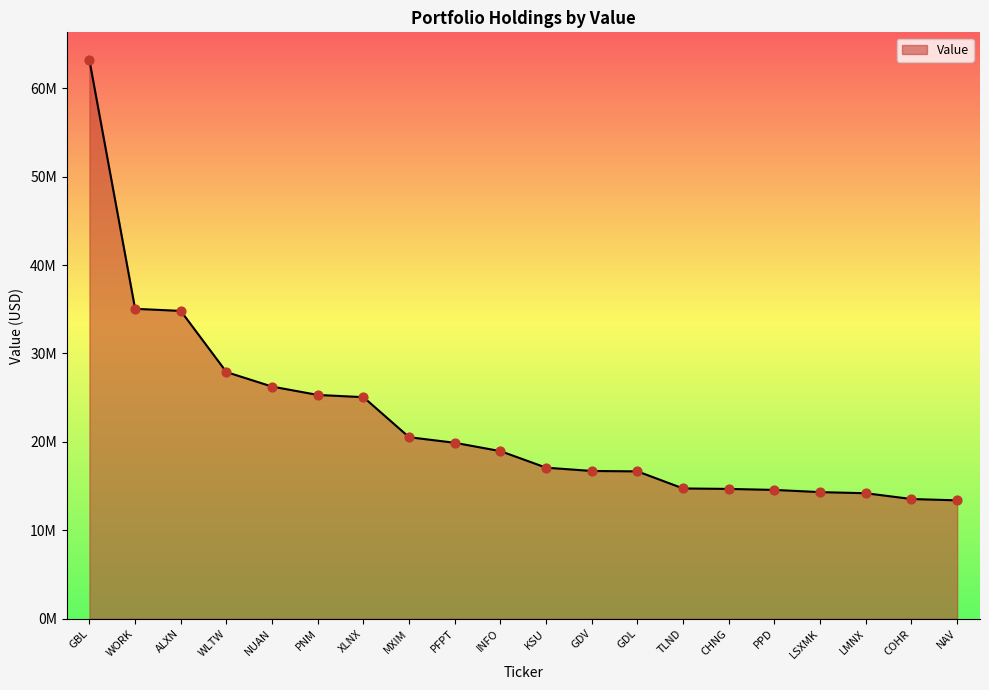

Approximately how many times larger is the value at WLTW compared to INFO?

1.5